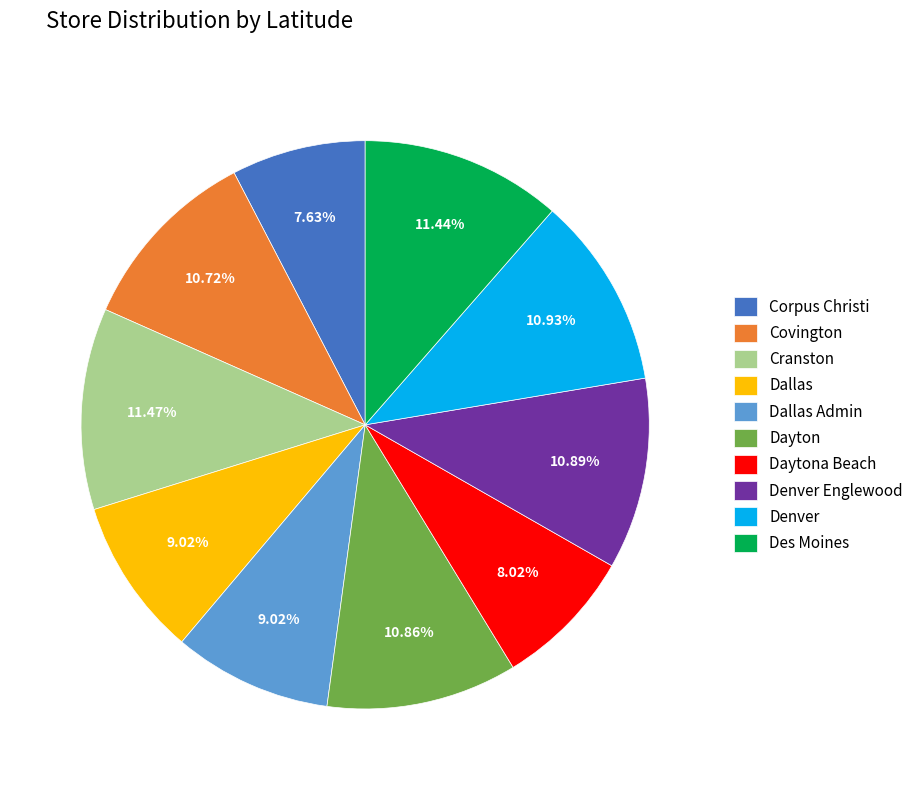

Combined, do Cranston and Dayton account for over 50%?

No